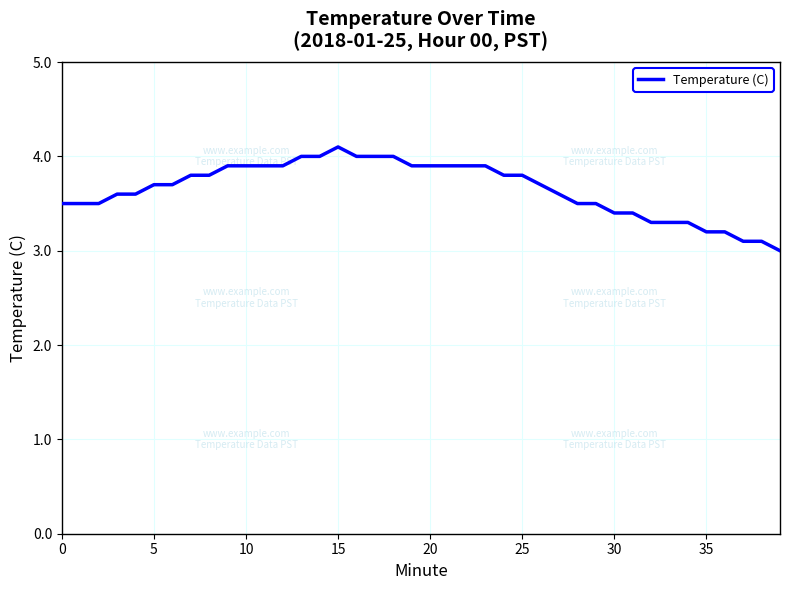

What is the smallest value displayed?

3.0